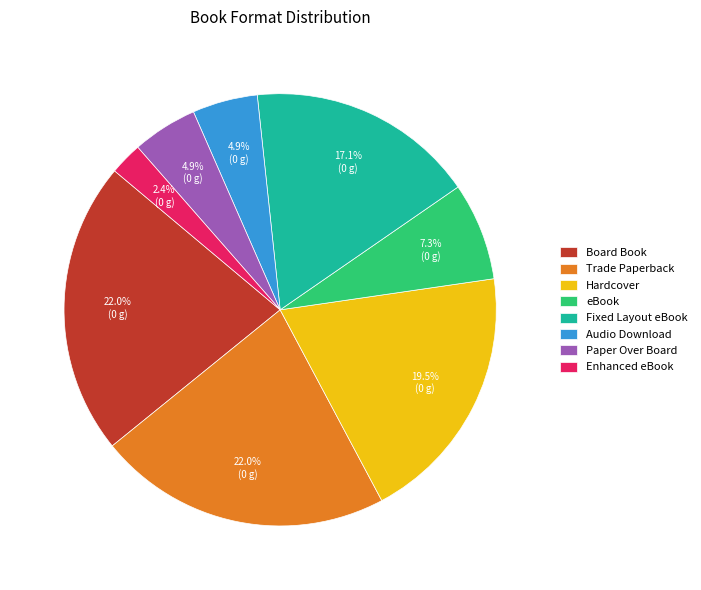

Is there any slice that represents more than half of the pie?

No